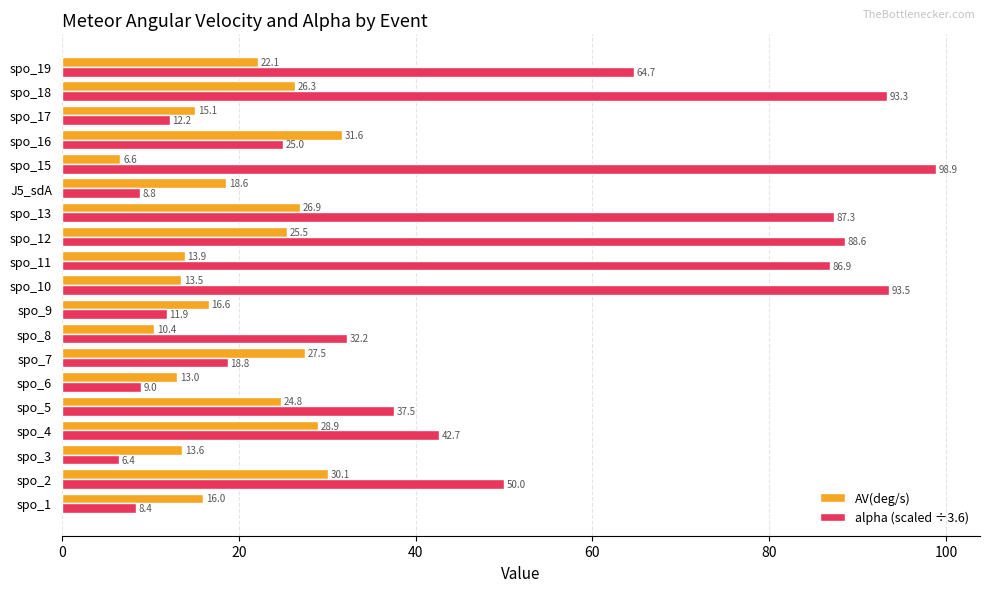

How many data points does each series have?

19